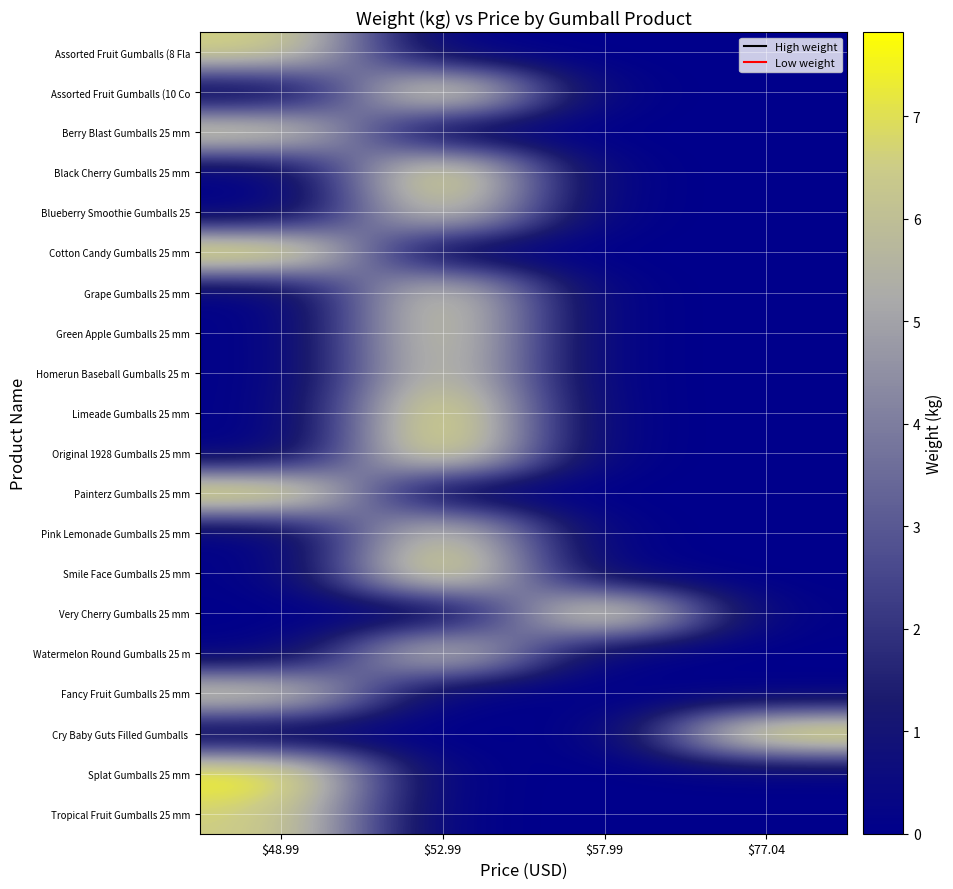

What is the greatest value displayed?

7.8